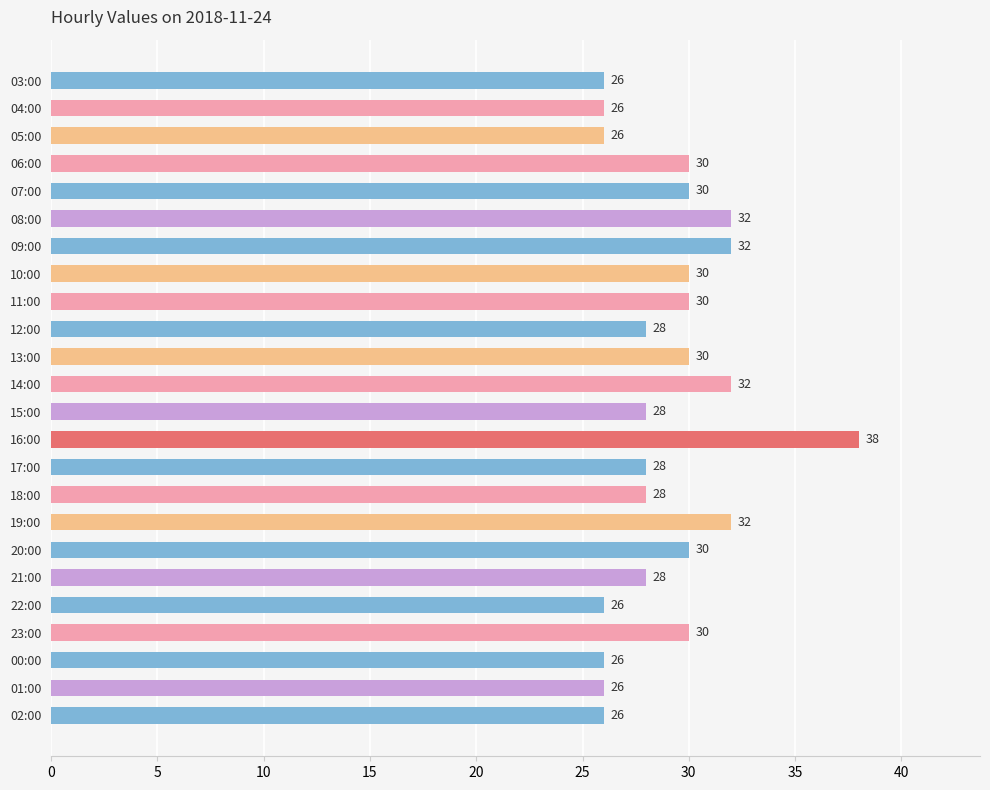

What is the label of the 7th bar from the bottom?

20:00